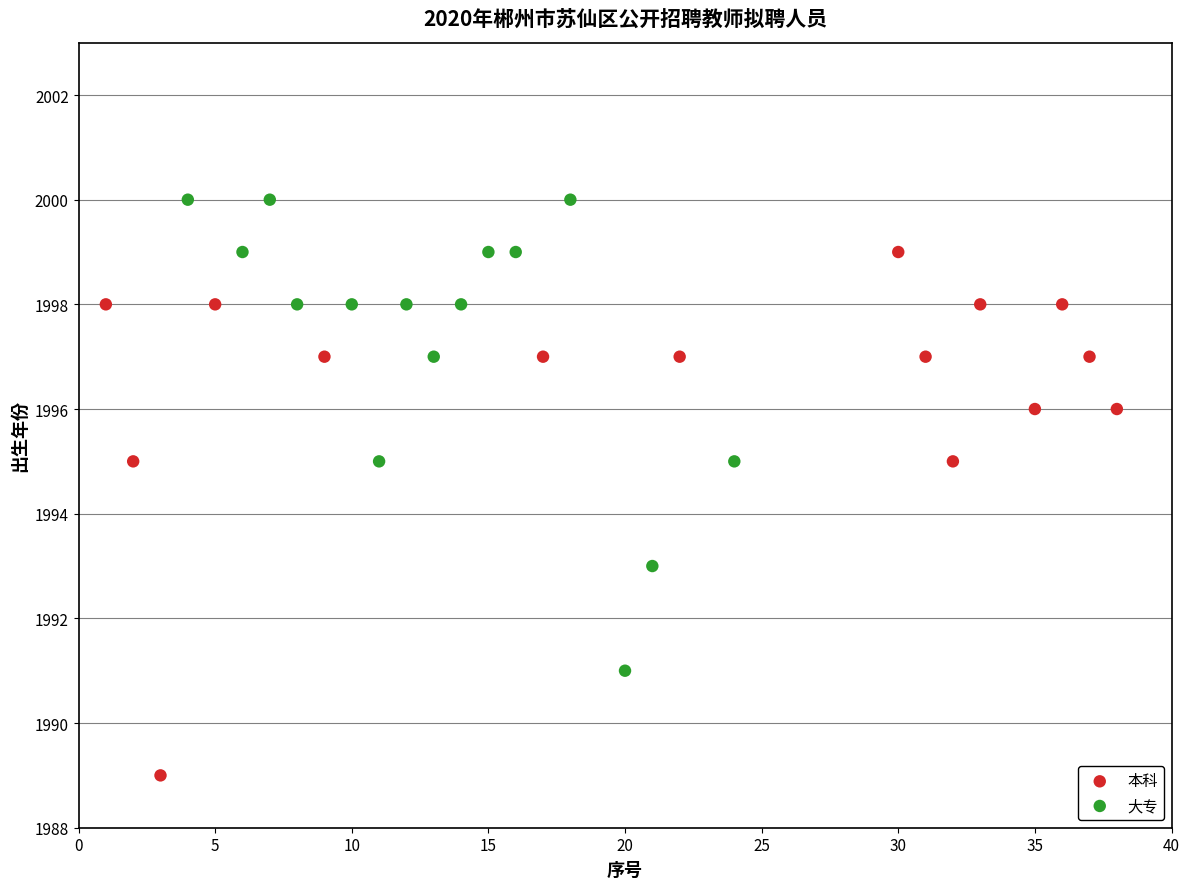

Which series reaches the minimum Y coordinate?

本科